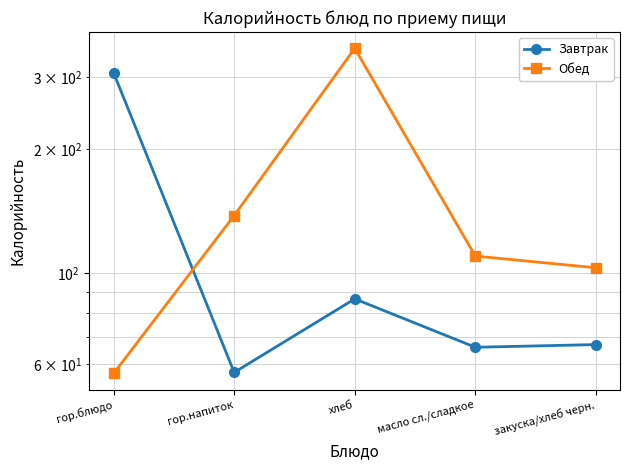

How many times do Завтрак and Обед cross each other?

1